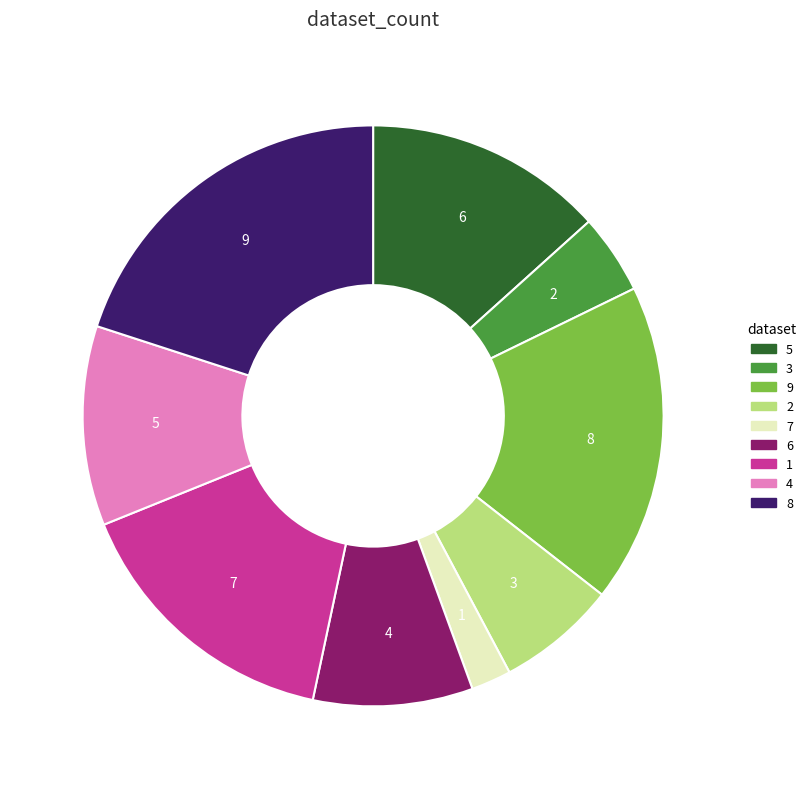

True or false: 5 accounts for 13% of the total.

True